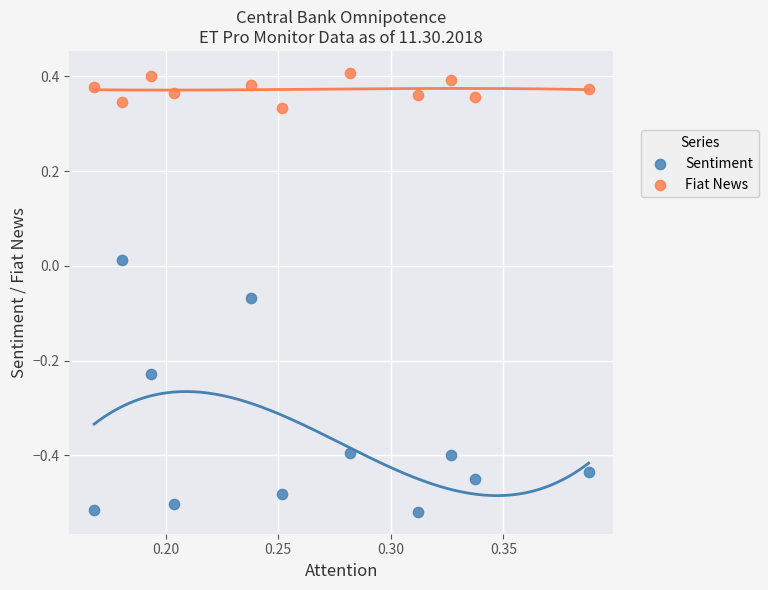

Which series has the widest spread of Y values?

Sentiment